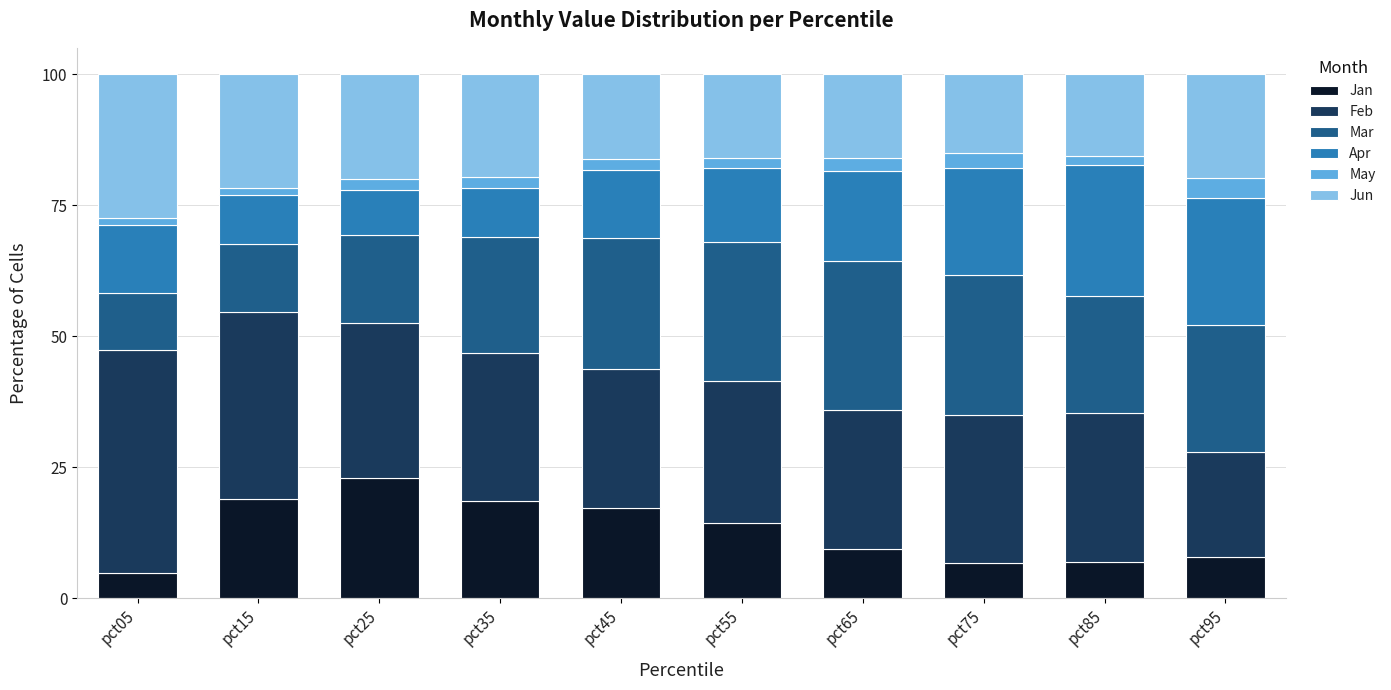

What is the difference between the maximum and second lowest values in the Jan series?

16.2